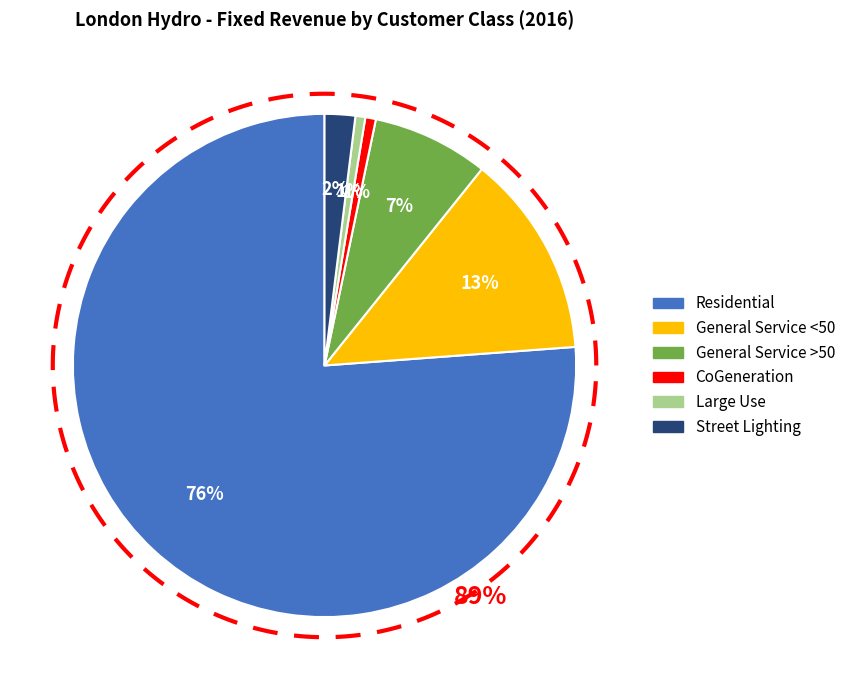

What percentage is NOT represented by General Service >50?

92.5%